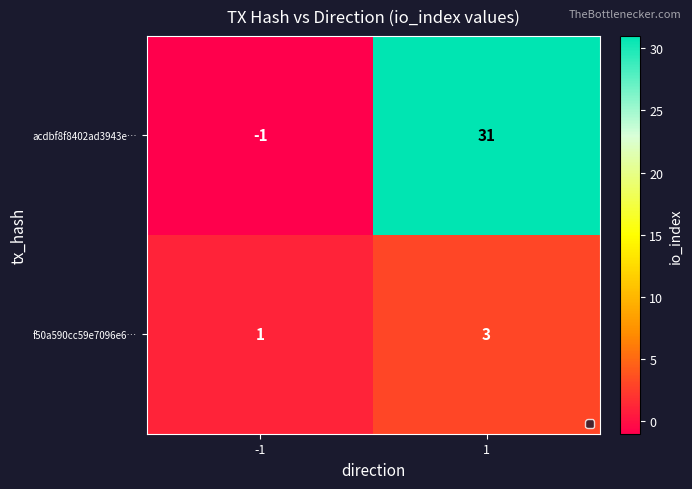

What is the sum of all f50a590cc59e7096e6… values?

4